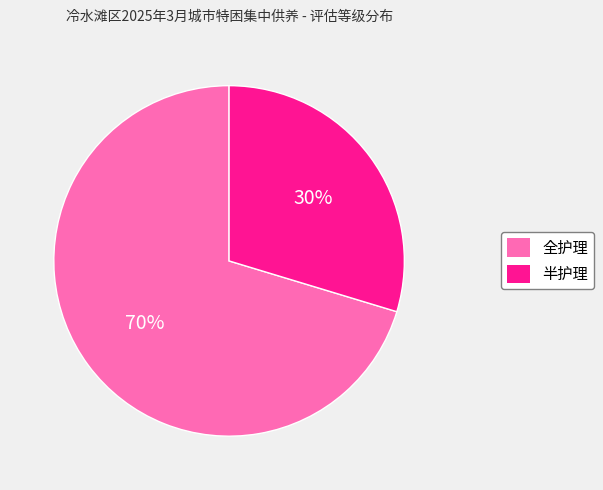

Count the number of slices in the pie.

2